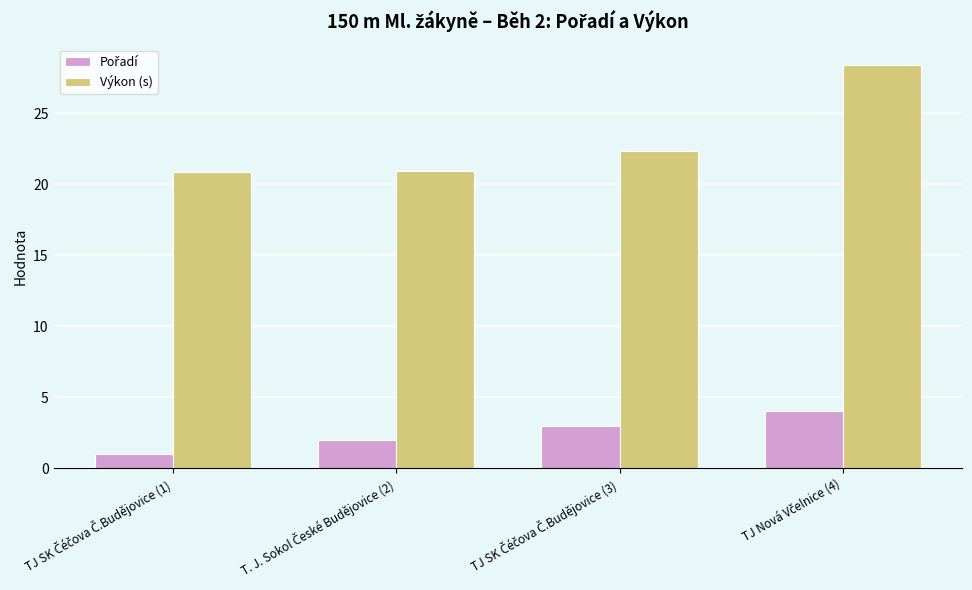

What is the difference between the maximum and minimum values in the Výkon (s) series?

7.5